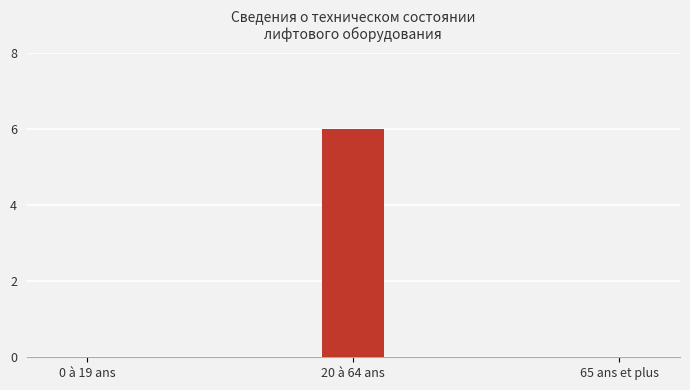

What is the sum of the values at 65 ans et plus and 20 à 64 ans?

6